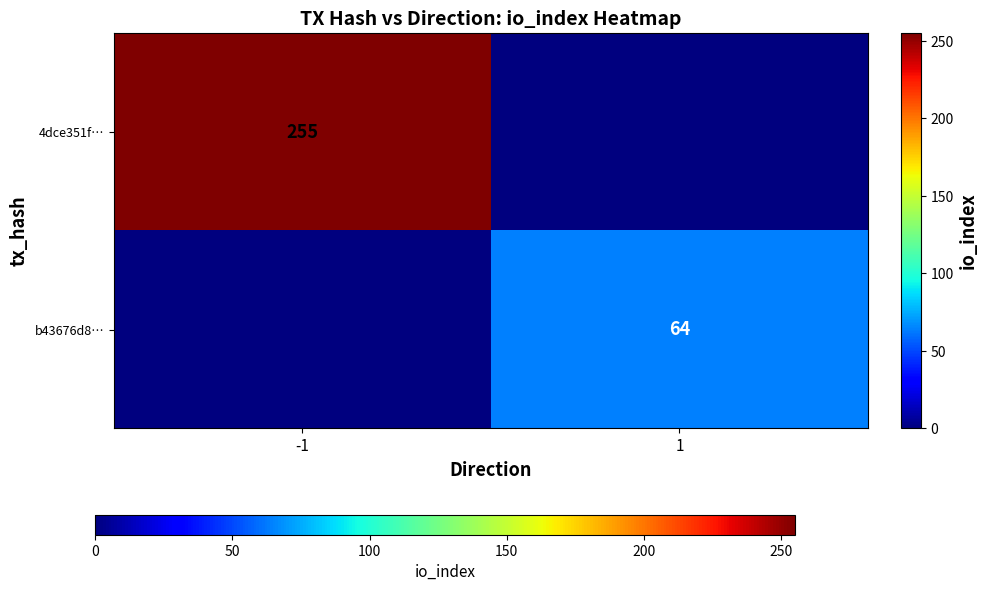

Is it true that 4dce351f… equals 348 at -1?

False